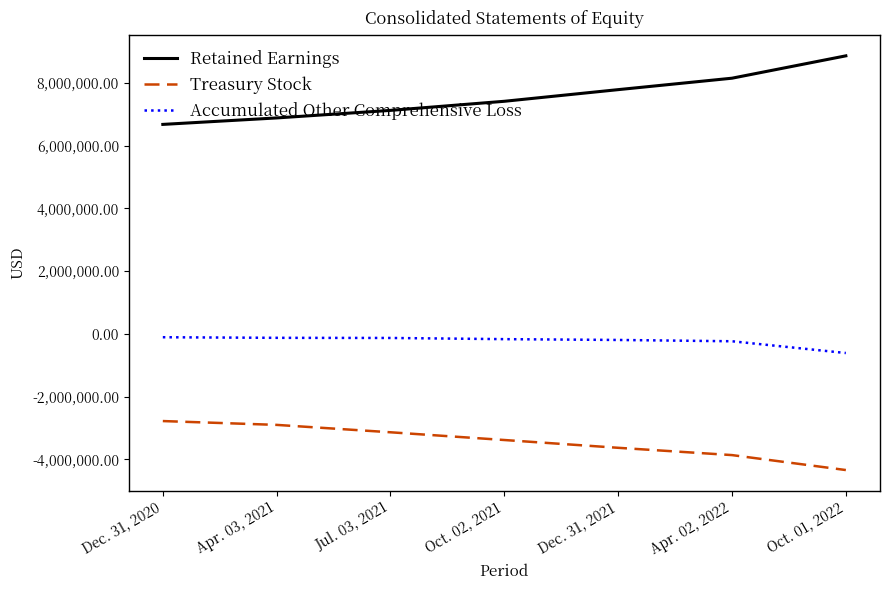

Rank the series by their average value, from highest to lowest.

Retained Earnings, Accumulated Other Comprehensive Loss, Treasury Stock